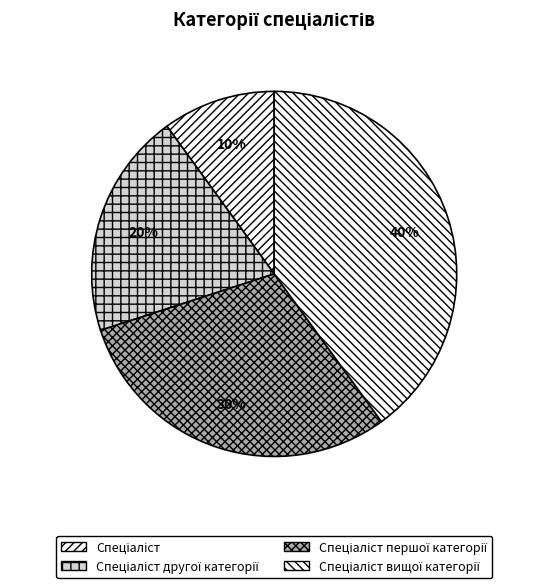

Rank the categories by value from highest to lowest.

Спеціаліст вищої категорії, Спеціаліст першої категорії, Спеціаліст другої категорії, Спеціаліст